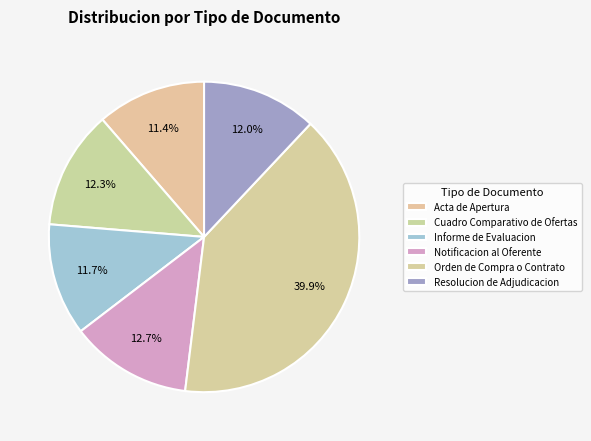

Count the number of slices in the pie.

6